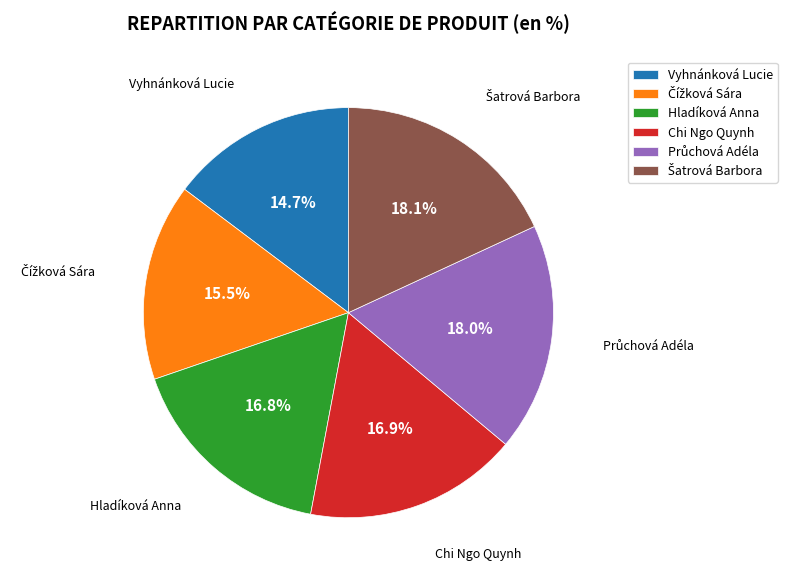

Which slice is the smallest?

Vyhnánková Lucie